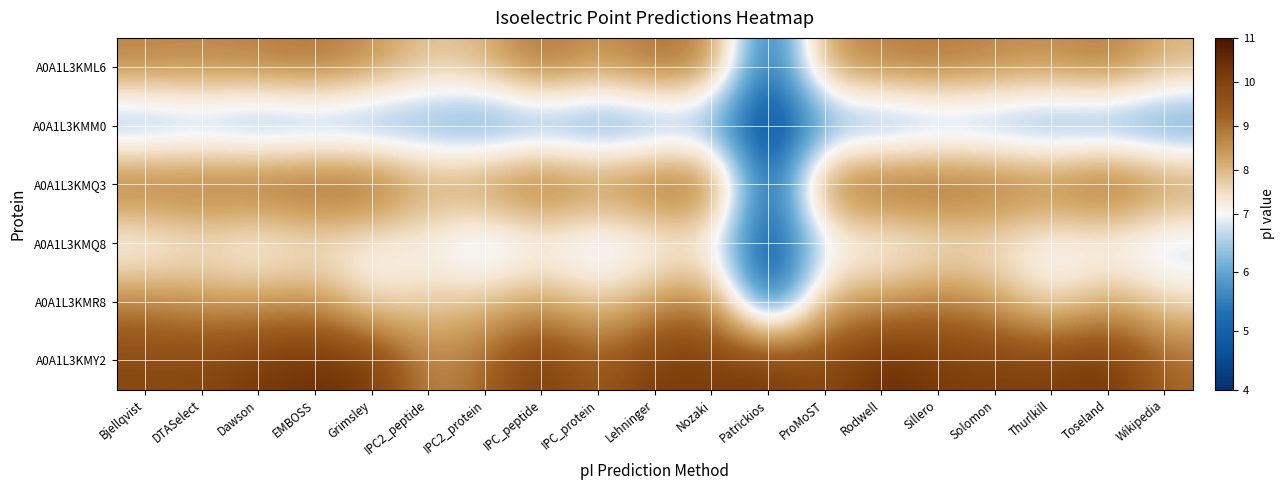

How many categories are shown in the chart?

19